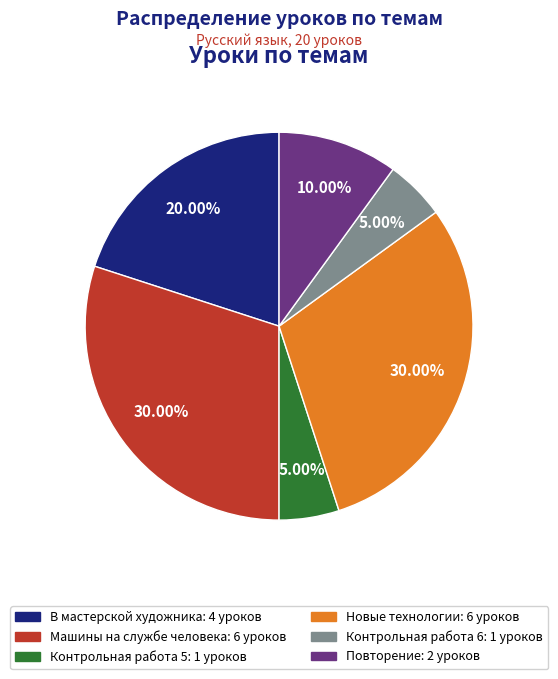

To the nearest percent, what is the difference between the В мастерской художника and Контрольная работа 6 slice percentages?

15%